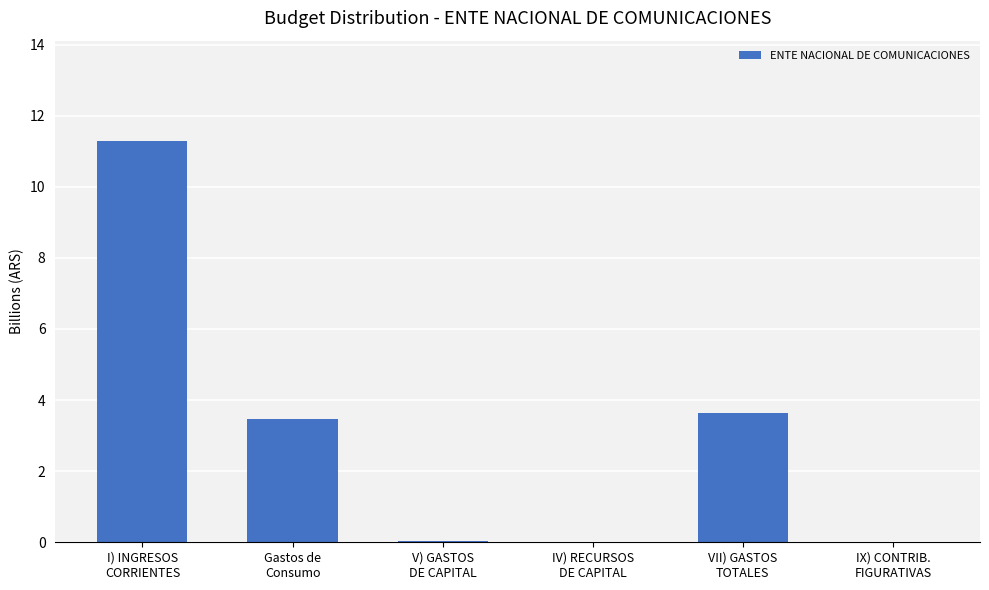

Count the number of data series in this chart.

1